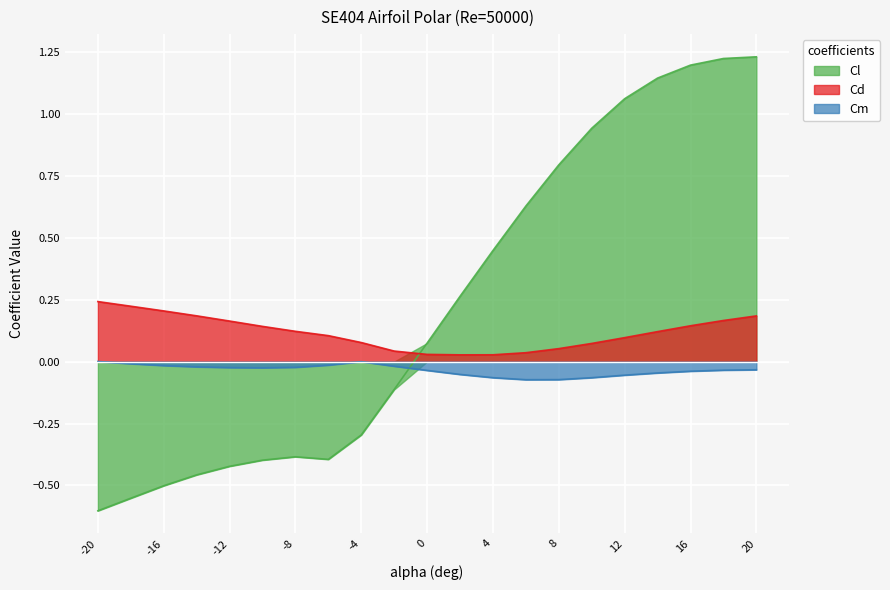

The Cl series shows 0.4 at 4. True or false?

True